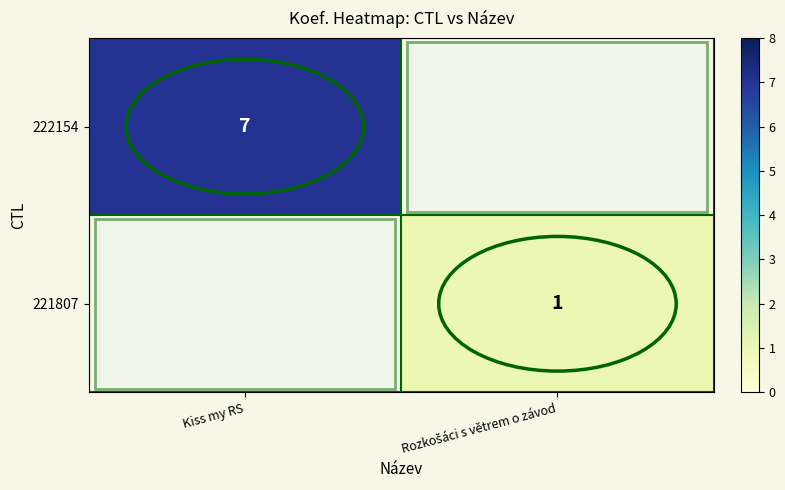

Is it true that 222154 equals 7 at Kiss my RS?

True